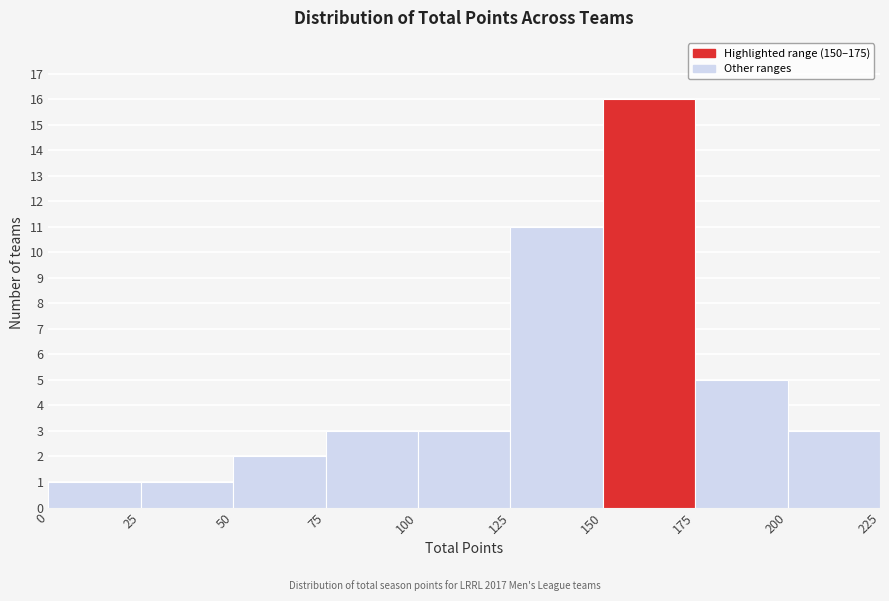

Reading left to right, transcribe this chart: for each bar, give the range it covers on the x-axis and its height. The values are not printed on the chart, so give them approximately, as read against the axis.

0 to 25: 1
25 to 50: 1
50 to 75: 2
75 to 100: 3
100 to 125: 3
125 to 150: 11
150 to 175: 16
175 to 200: 5
200 to 225: 3